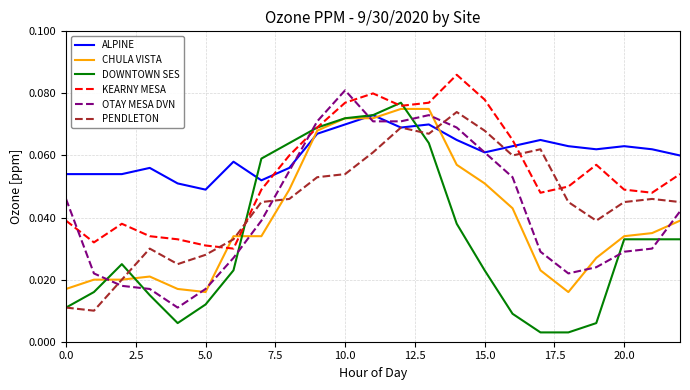

True or false: OTAY MESA DVN and PENDLETON cross at least once.

True